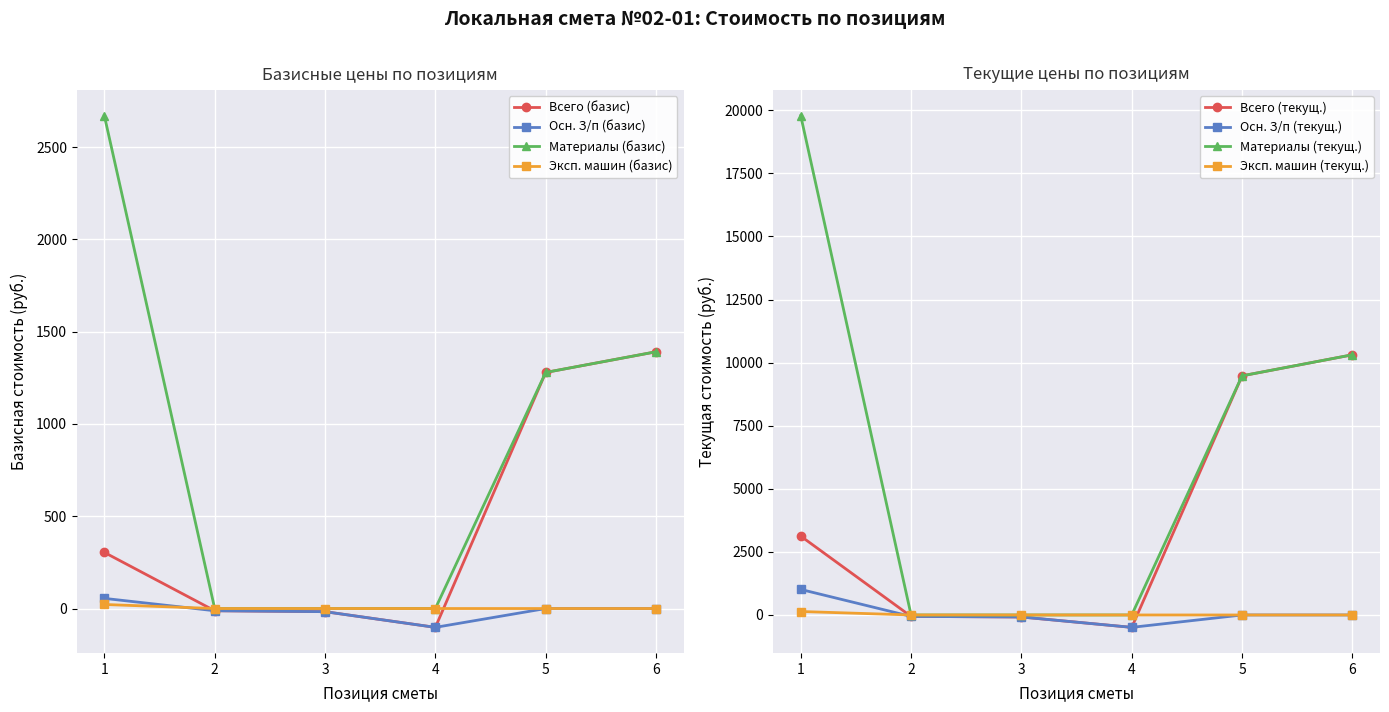

What is the lowest value of the Базисная стоимость всего series?

-102